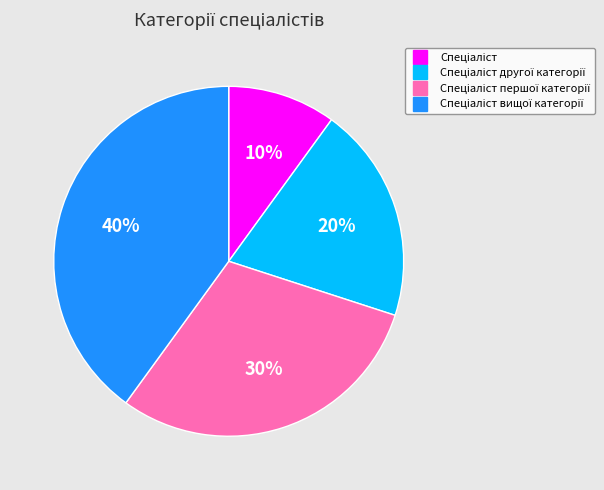

Is there any slice that represents more than half of the pie?

No